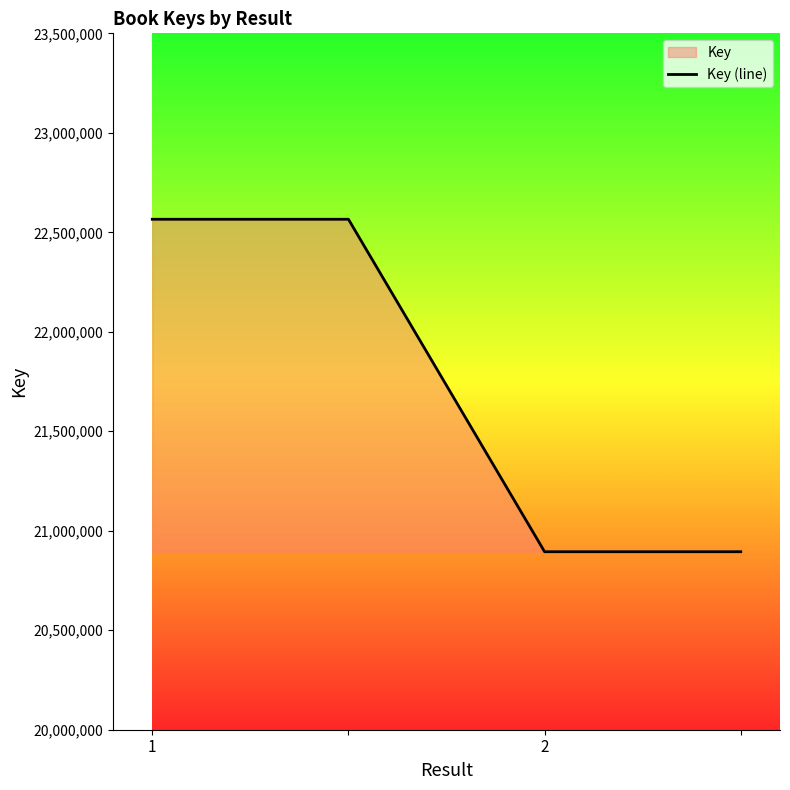

What is the sum of the values at 1 and 2?

43460112